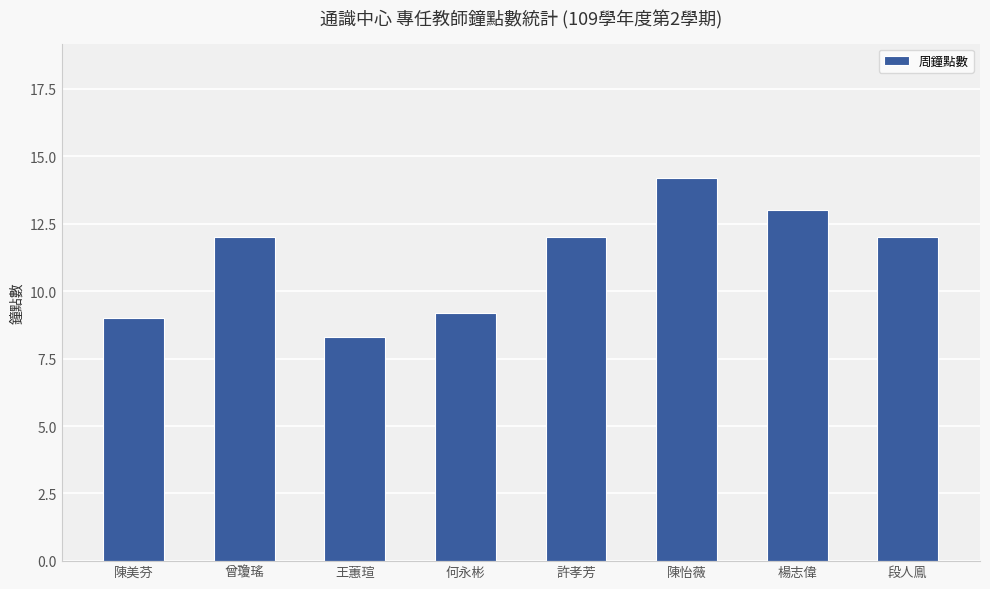

What is the maximum value shown in the chart?

14.2